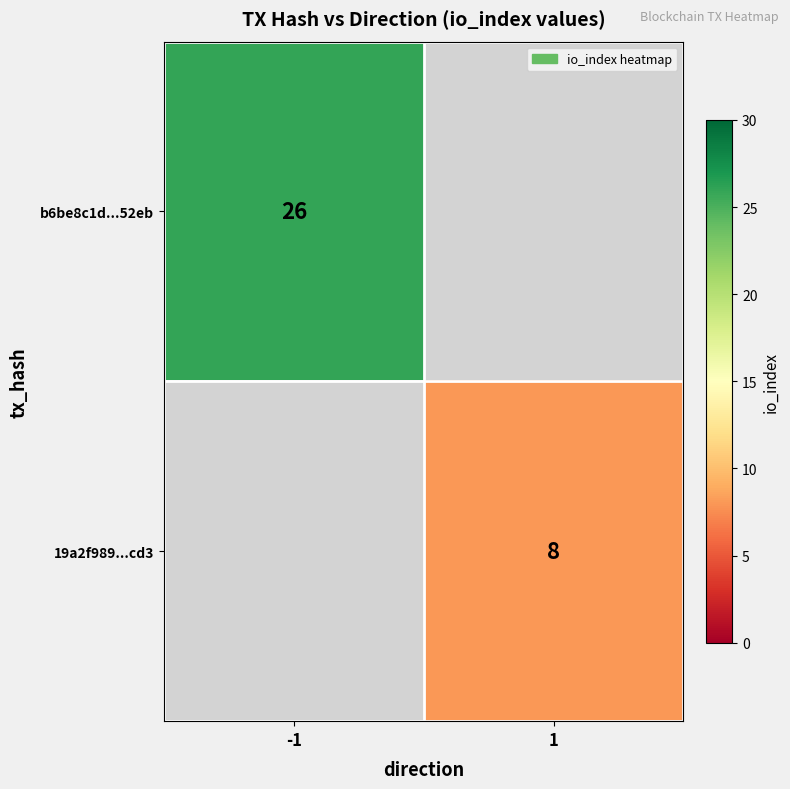

True or false: b6be8c1d...52eb has a value of 6 at -1.

False